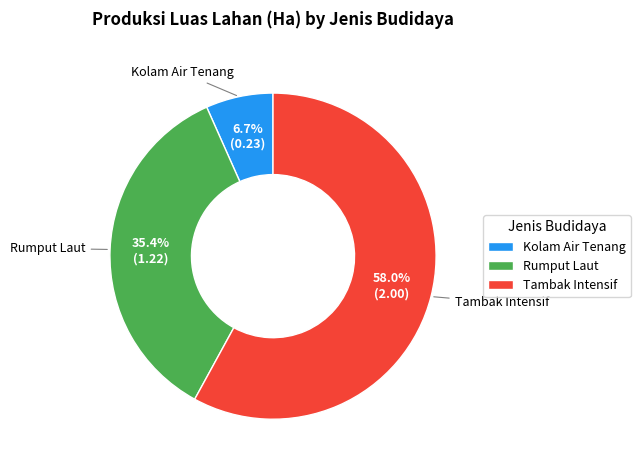

Which slice is the largest?

Tambak Intensif